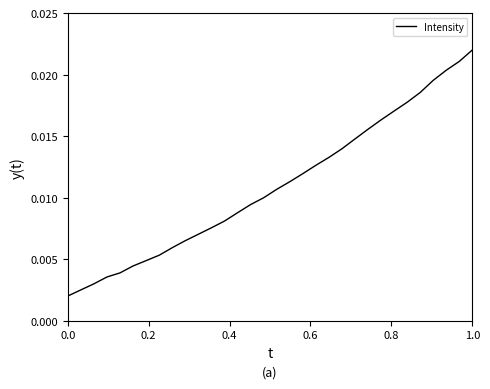

Which category has the highest value across all series?

1.0